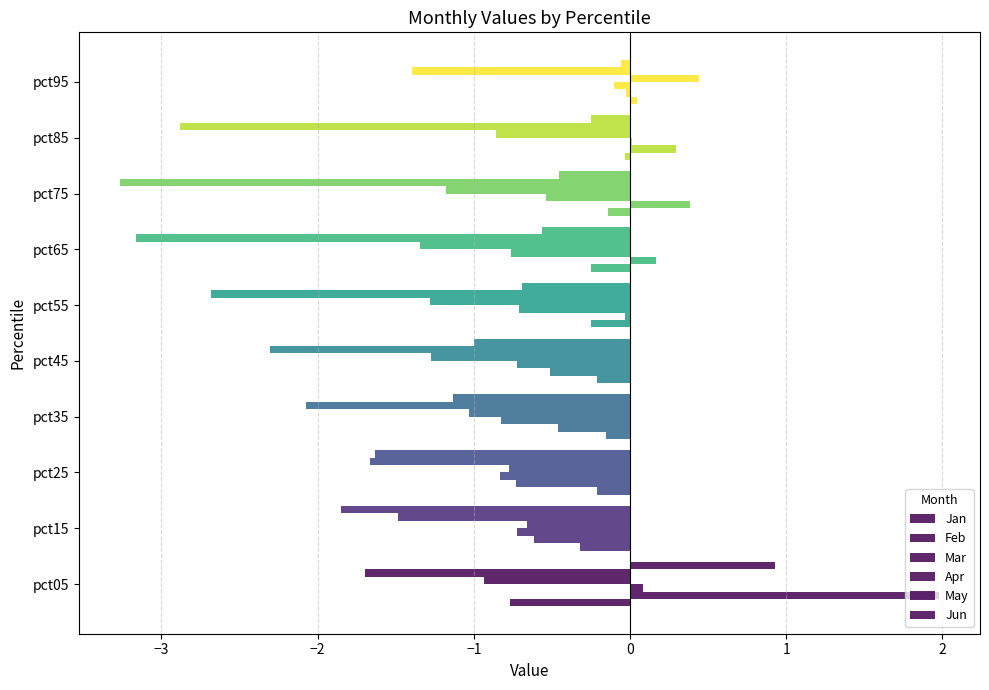

What is the greatest value displayed?

2.0